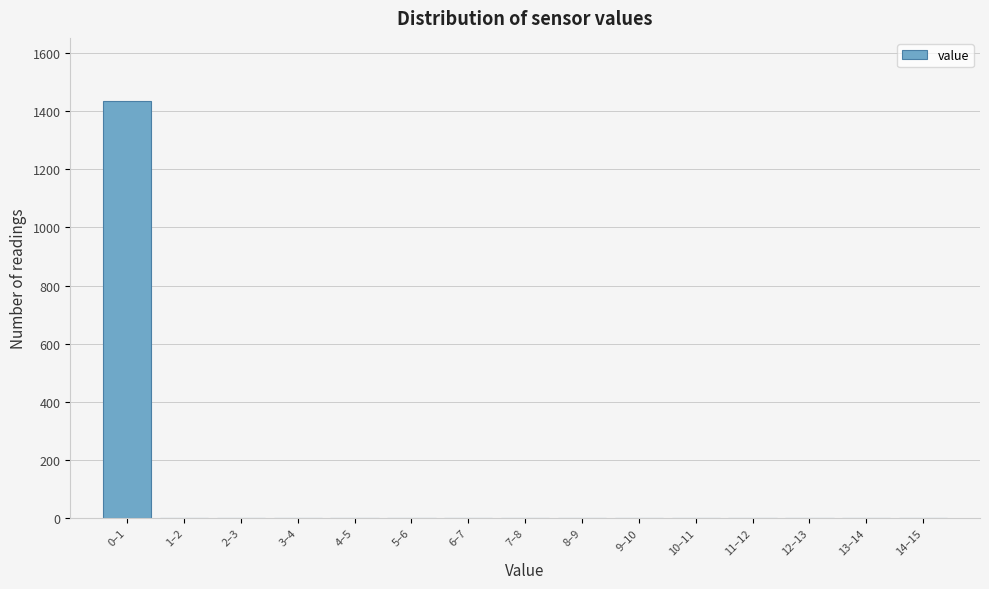

Reading right to left, list all the values displayed in this chart.

14–15=0	13–14=0	12–13=0	11–12=0	10–11=0	9–10=0	8–9=0	7–8=0	6–7=0	5–6=0	4–5=0	3–4=0	2–3=0	1–2=0	0–1=1437